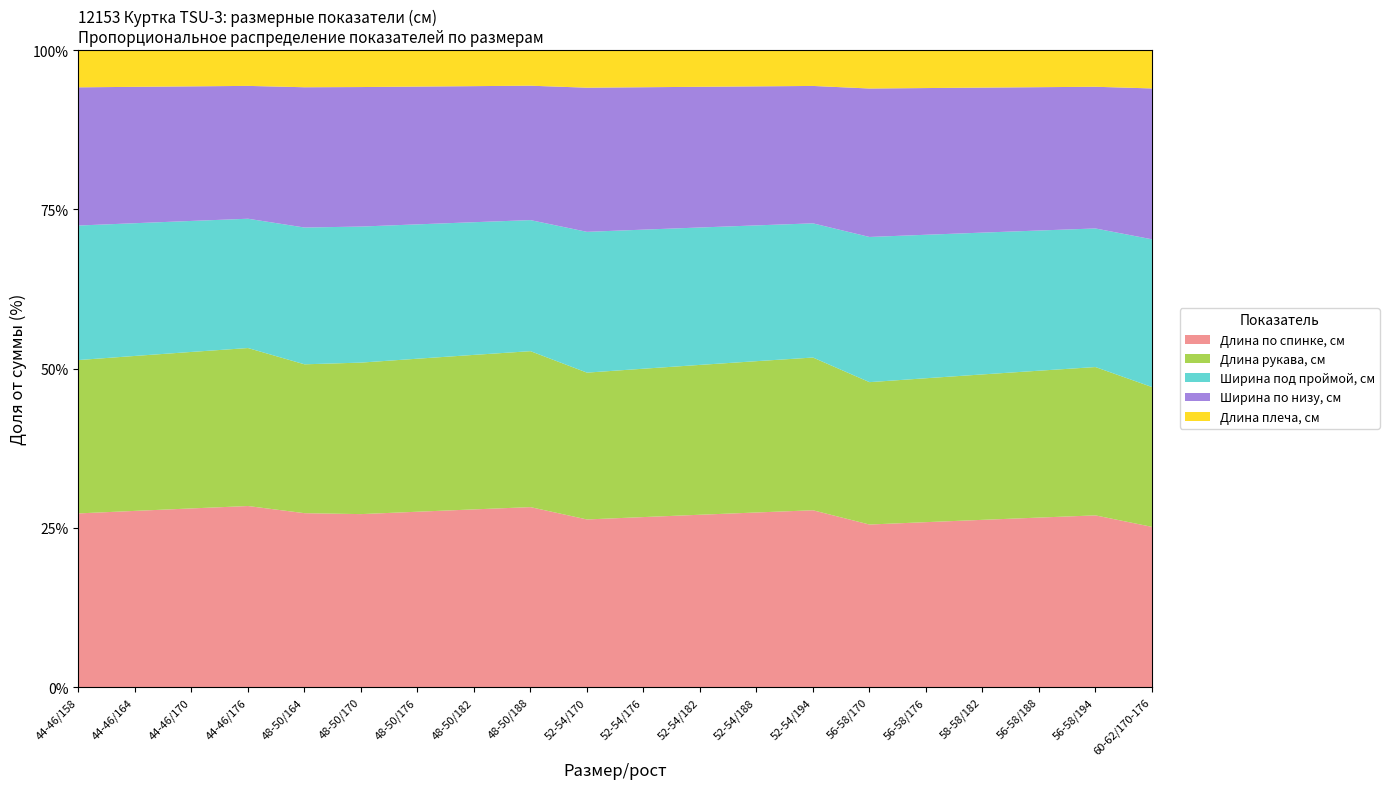

Reading left to right, what are all the values shown in this chart?

Длина по спинке, см: 44-46/158=71.0	44-46/164=73.0	44-46/170=75.0	44-46/176=77.0	48-50/164=75.0	48-50/170=75.0	48-50/176=77.0	48-50/182=79.0	48-50/188=81.0	52-54/170=75.0	52-54/176=77.0	52-54/182=79.0	52-54/188=81.0	52-54/194=83.0	56-58/170=75.0	56-58/176=77.0	58-58/182=79.0	56-58/188=81.0	56-58/194=83.0	60-62/170-176=77.0
Длина рукава, см: 44-46/158=62.7	44-46/164=64.2	44-46/170=65.7	44-46/176=67.2	48-50/164=64.2	48-50/170=65.7	48-50/176=67.2	48-50/182=68.7	48-50/188=70.2	52-54/170=65.7	52-54/176=67.2	52-54/182=68.7	52-54/188=70.2	52-54/194=71.7	56-58/170=65.7	56-58/176=67.2	58-58/182=68.7	56-58/188=70.2	56-58/194=71.7	60-62/170-176=67.2
Ширина под проймой, см: 44-46/158=55.0	44-46/164=55.0	44-46/170=55.0	44-46/176=55.0	48-50/164=59.0	48-50/170=59.0	48-50/176=59.0	48-50/182=59.0	48-50/188=59.0	52-54/170=63.0	52-54/176=63.0	52-54/182=63.0	52-54/188=63.0	52-54/194=63.0	56-58/170=67.0	56-58/176=67.0	58-58/182=67.0	56-58/188=67.0	56-58/194=67.0	60-62/170-176=71.0
Ширина по низу, см: 44-46/158=56.5	44-46/164=56.5	44-46/170=56.5	44-46/176=56.5	48-50/164=60.5	48-50/170=60.5	48-50/176=60.5	48-50/182=60.5	48-50/188=60.5	52-54/170=64.5	52-54/176=64.5	52-54/182=64.5	52-54/188=64.5	52-54/194=64.5	56-58/170=68.5	56-58/176=68.5	58-58/182=68.5	56-58/188=68.5	56-58/194=68.5	60-62/170-176=72.5
Длина плеча, см: 44-46/158=15.2	44-46/164=15.2	44-46/170=15.2	44-46/176=15.2	48-50/164=16.0	48-50/170=16.0	48-50/176=16.0	48-50/182=16.0	48-50/188=16.0	52-54/170=16.8	52-54/176=16.8	52-54/182=16.8	52-54/188=16.8	52-54/194=16.8	56-58/170=17.7	56-58/176=17.7	58-58/182=17.7	56-58/188=17.7	56-58/194=17.7	60-62/170-176=18.4